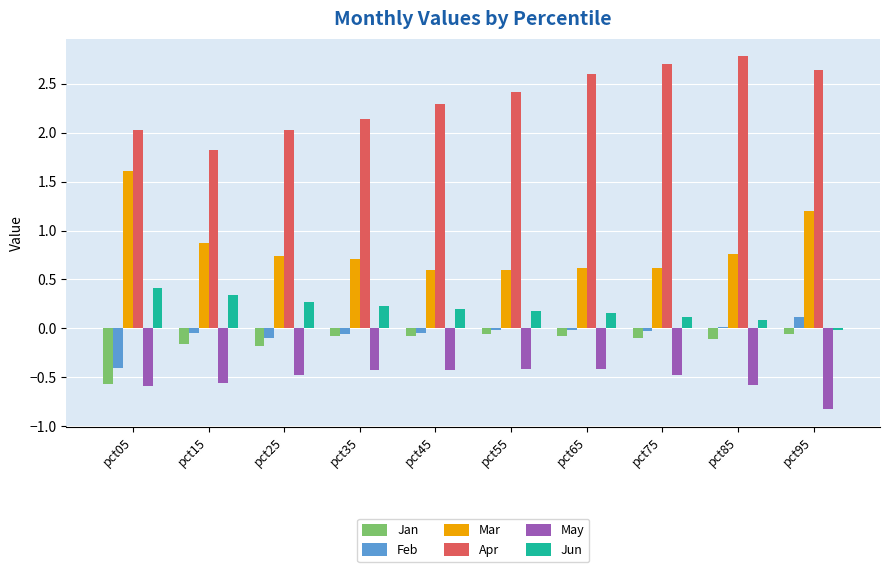

What is the total value across all series at pct85?

2.9